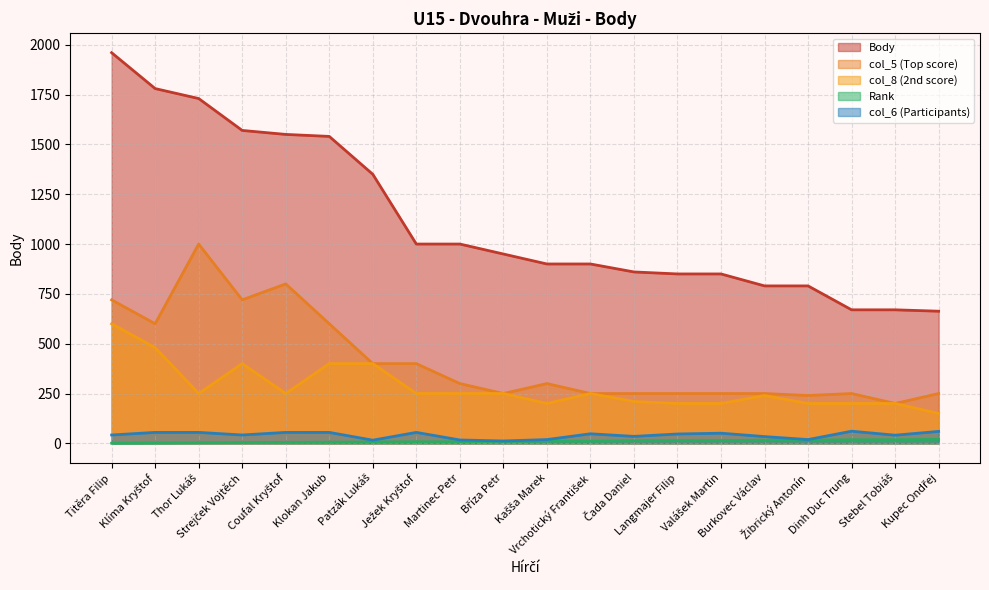

Is the value of col_5 at Stebel Tobiáš greater than the value of Body at Vrchotický František?

No